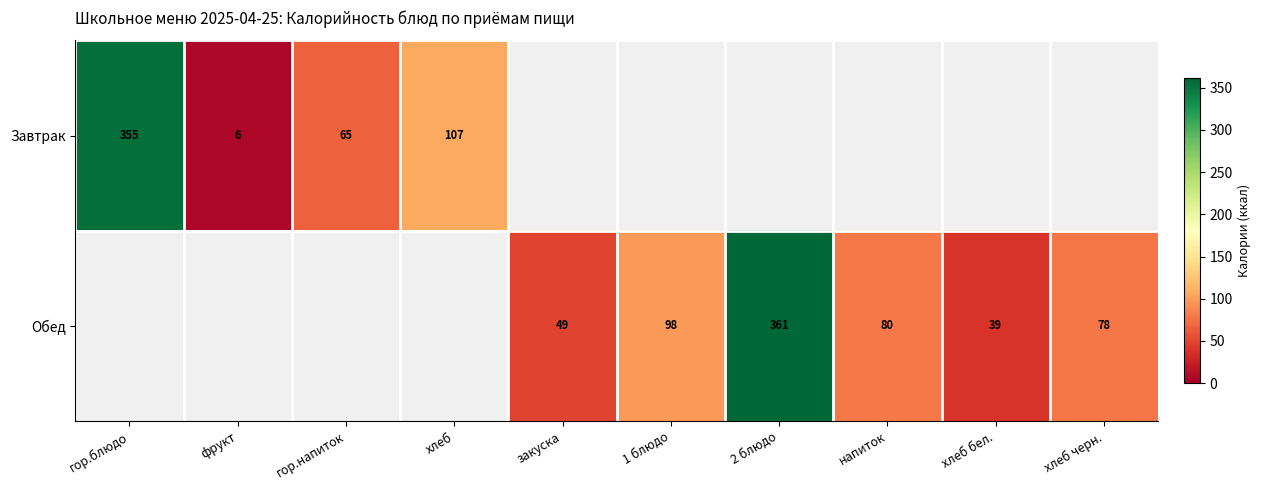

What is the difference between the Обед values at закуска and хлеб бел.?

10